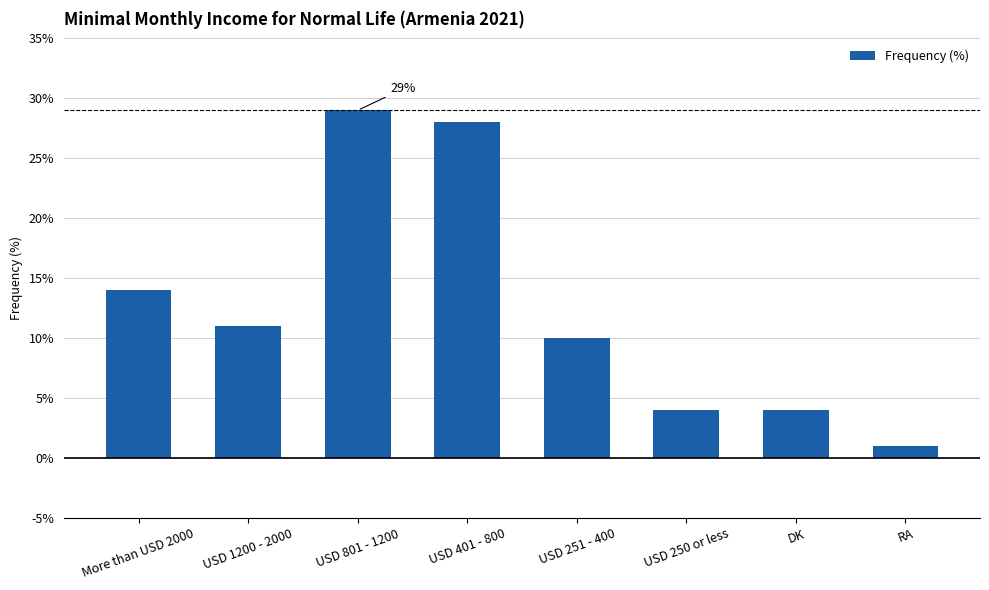

What is the minimum value shown in the chart?

1